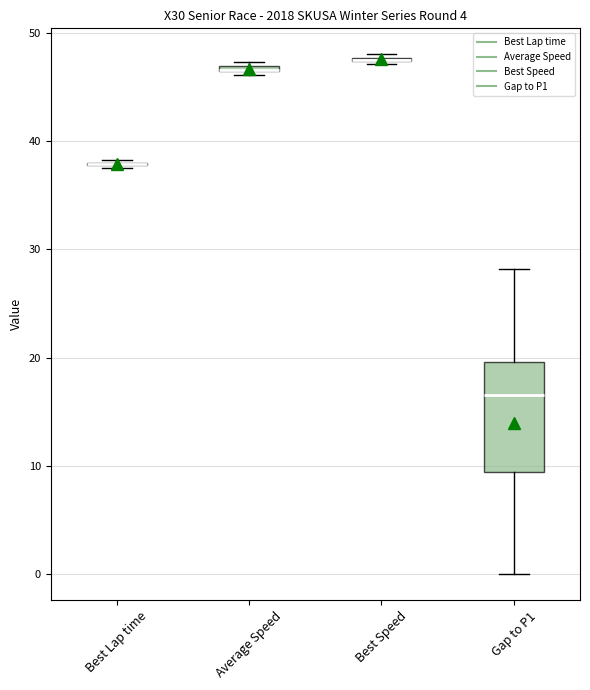

Comparing the boxes themselves (not the whiskers), which one is the tallest?

Gap to P1